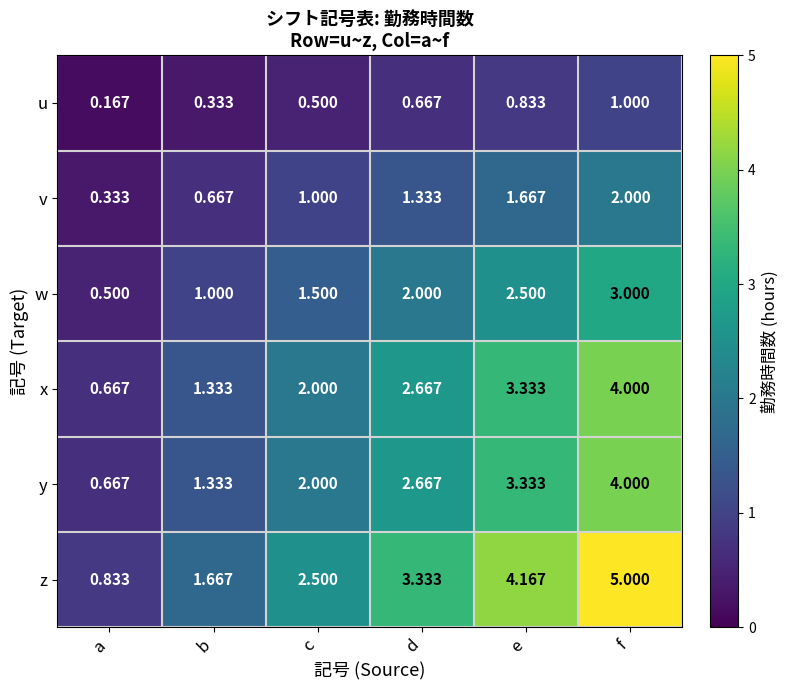

Which category has the lowest value in the v series?

a